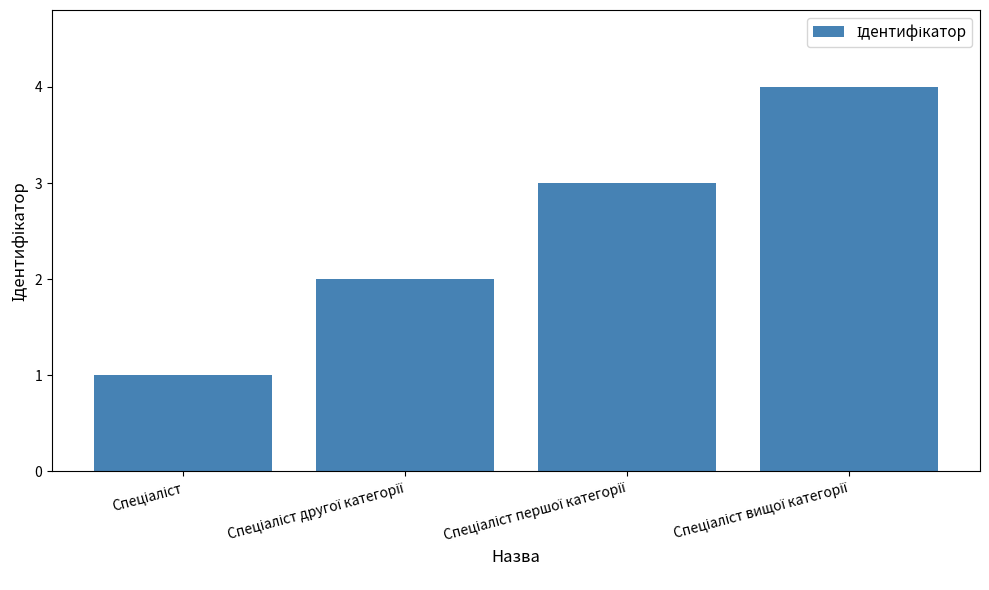

What is the difference between the second highest and minimum values?

2